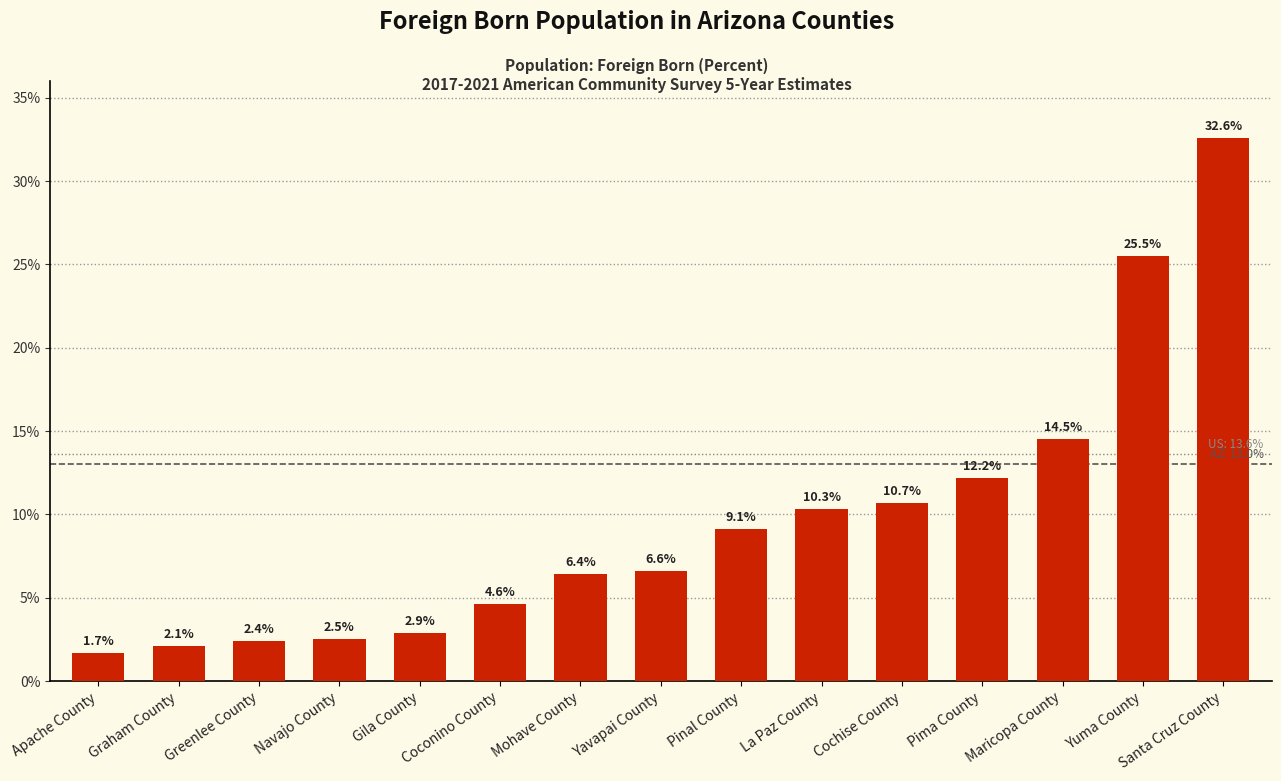

What is the average value?

9.6